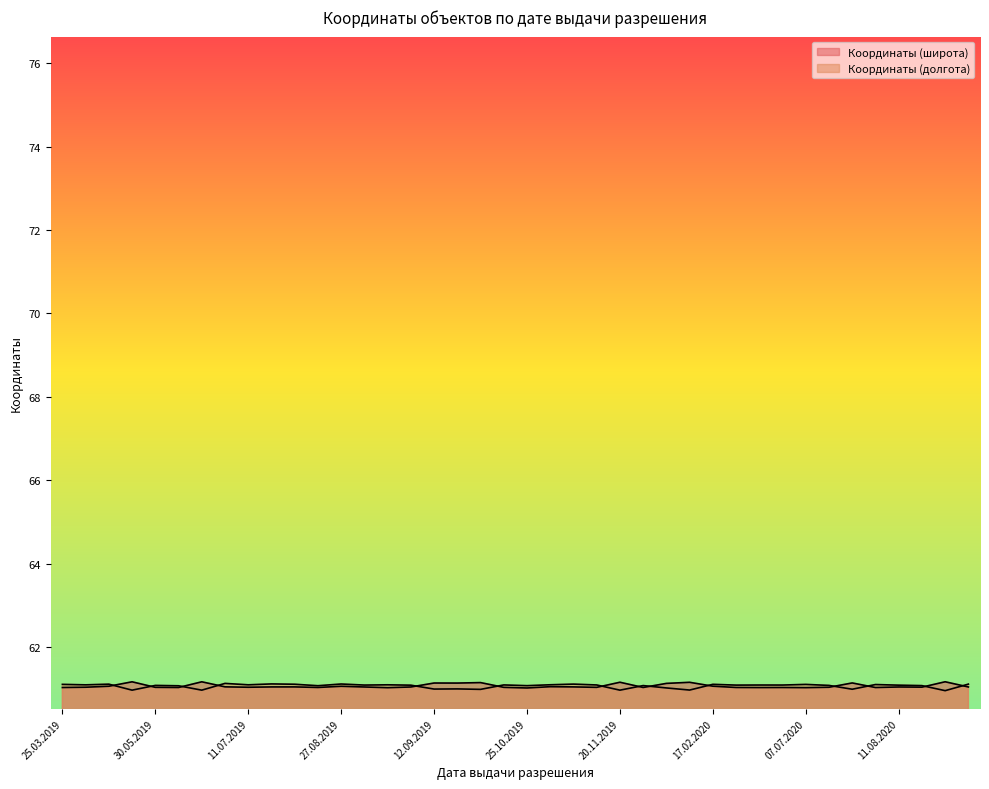

At which category does Координаты (долгота) reach its first local peak?

15.04.2019